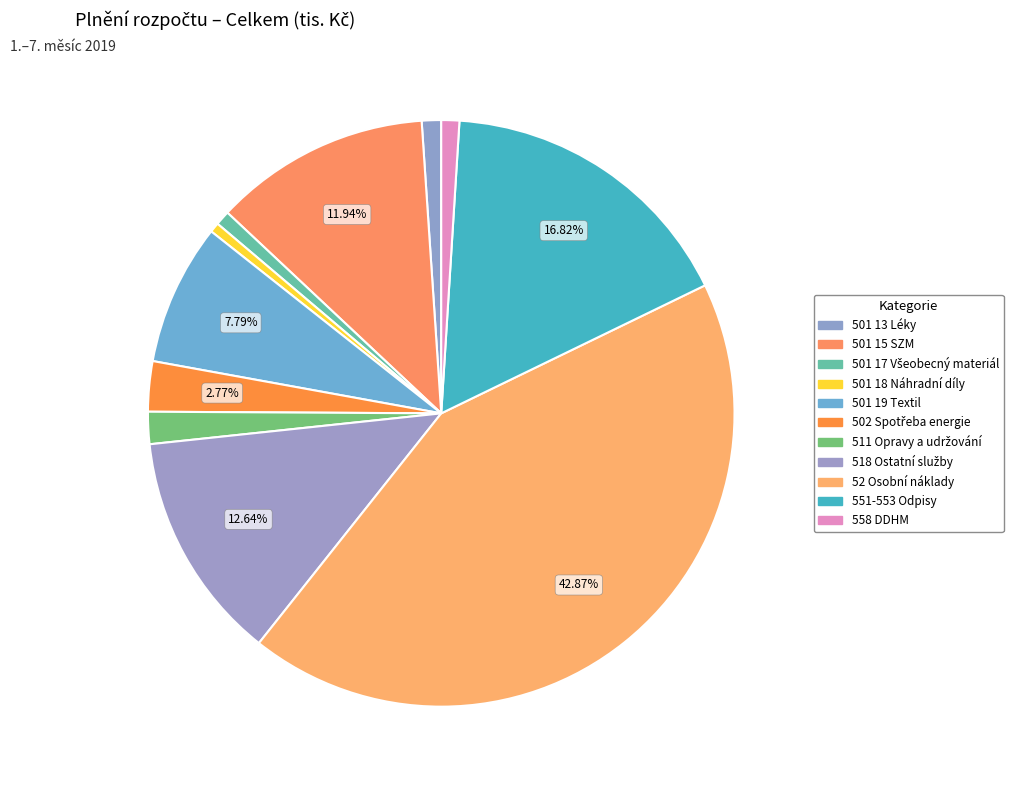

To the nearest percent, what is the difference between the largest and smallest slice percentages?

42%